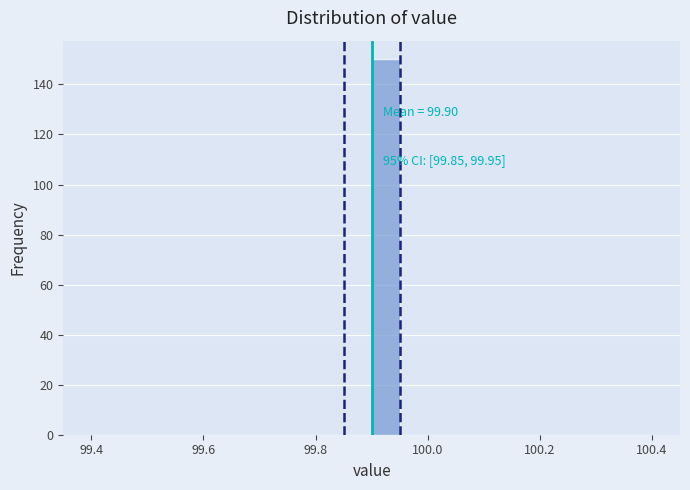

Read against the x-axis, roughly where is the centre of the tallest bar?

99.92